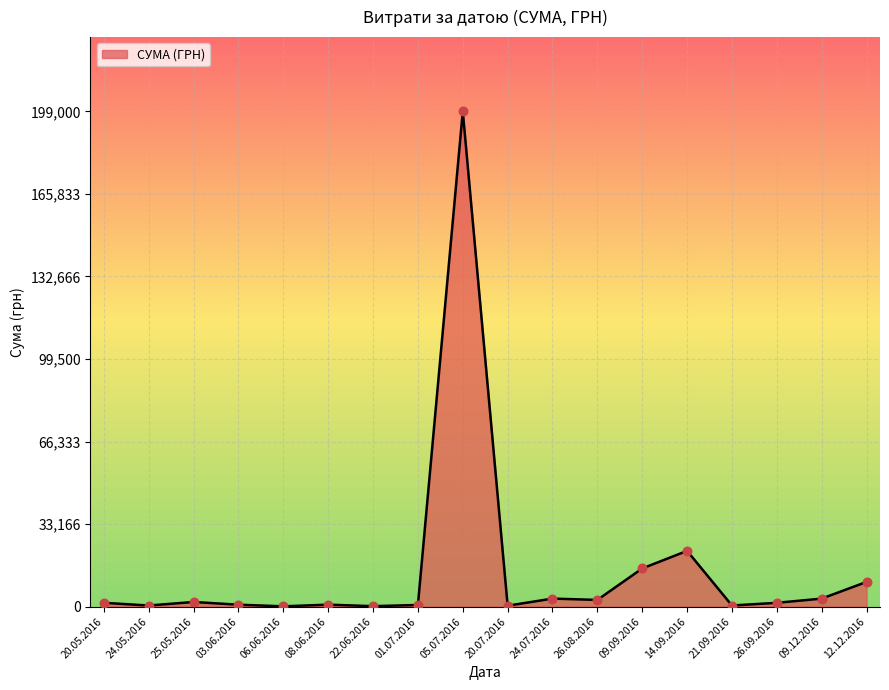

Where is the data nearest to the value 99560?

14.09.2016